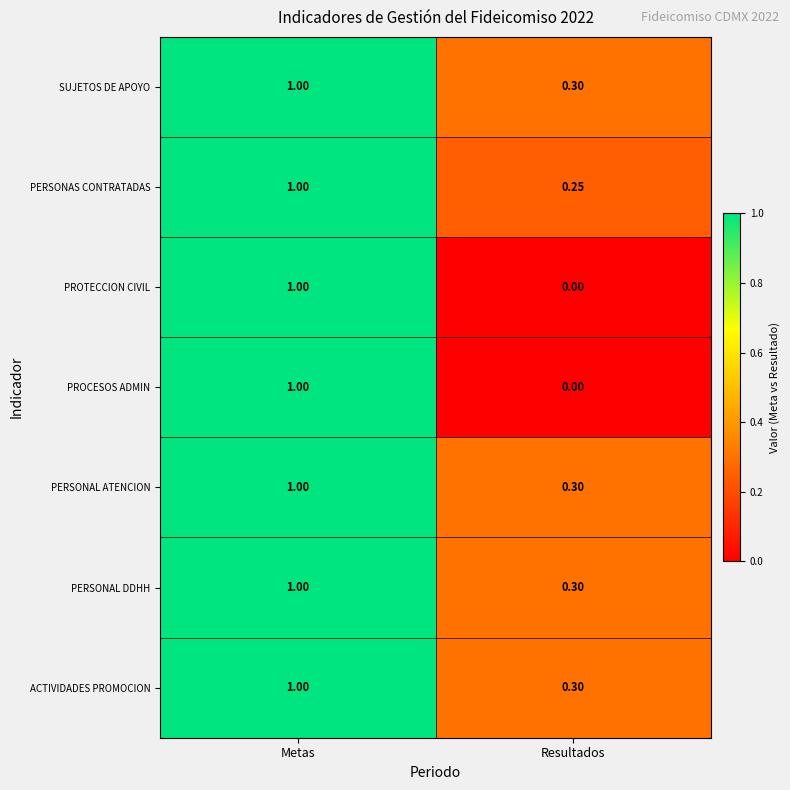

Rank the categories by PROCESOS ADMIN value from highest to lowest.

Metas, Resultados